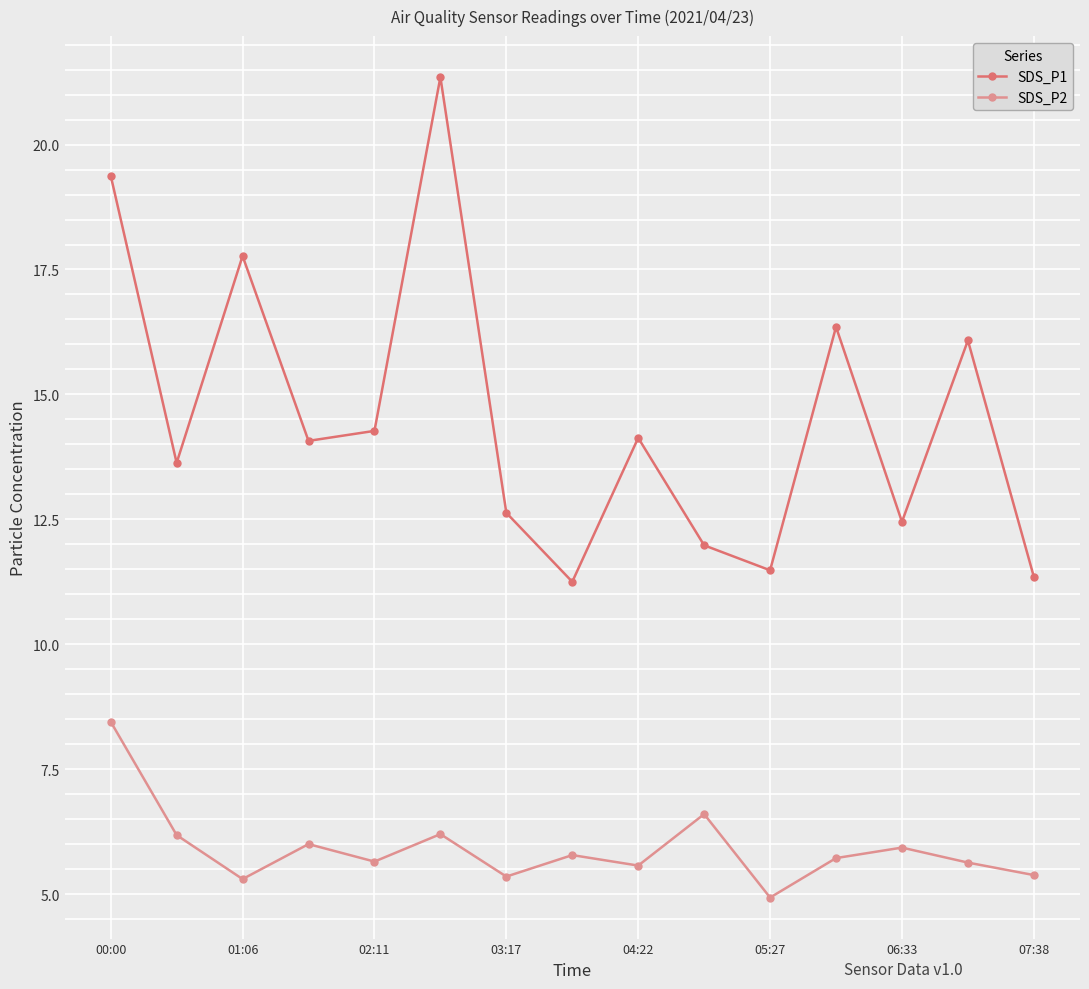

Does the chart display data point markers on the line(s)?

Yes